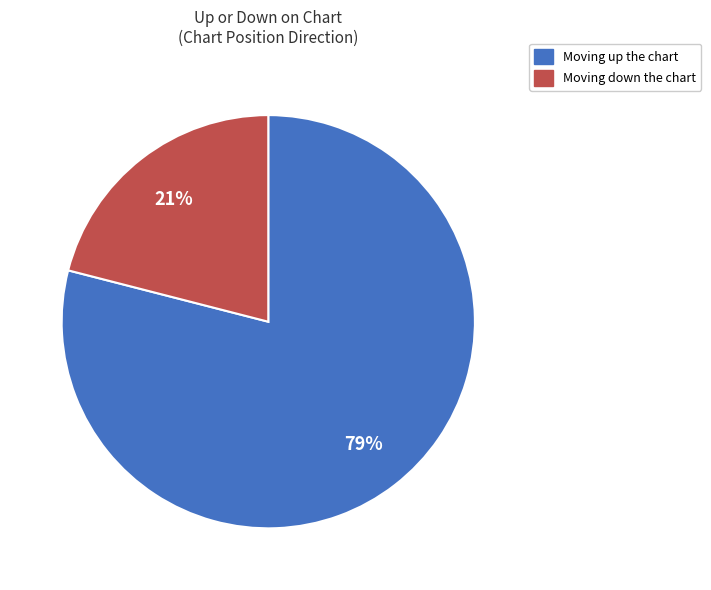

To the nearest percent, what is the difference between the largest and smallest slice percentages?

58%